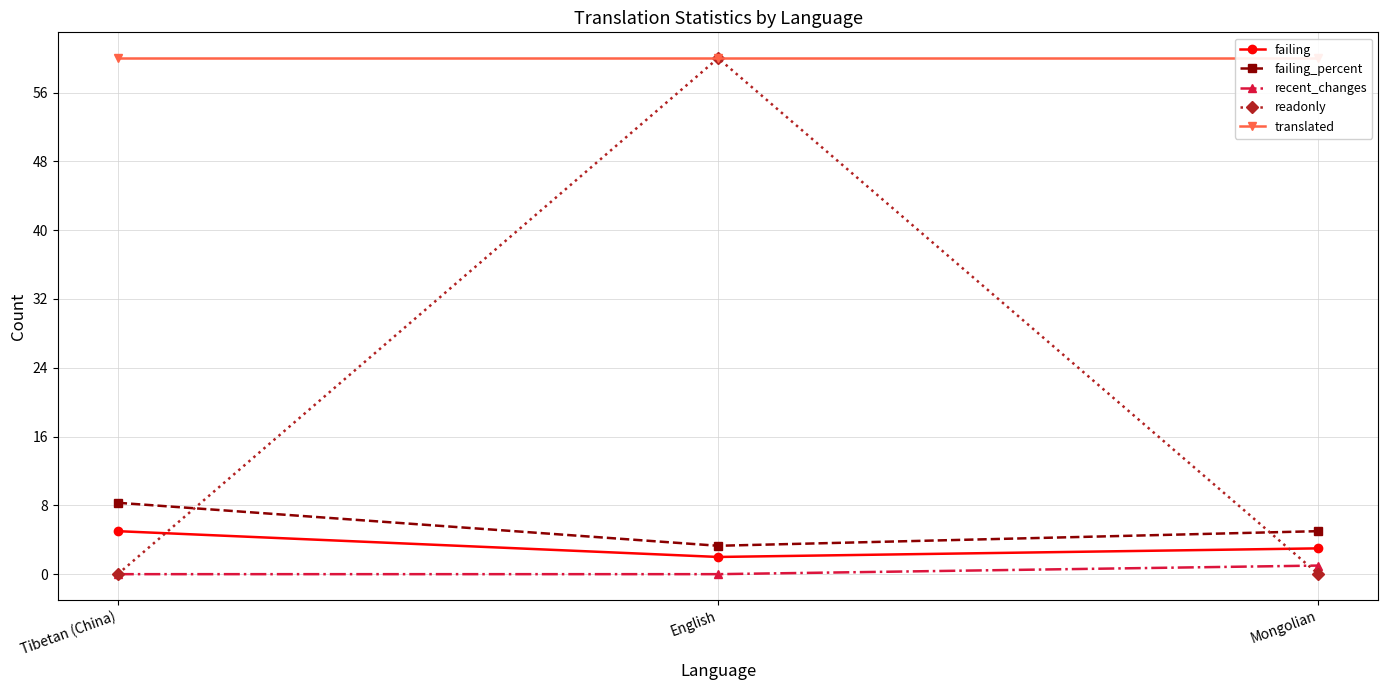

Which series changed the most between Tibetan (China) and Mongolian?

failing_percent